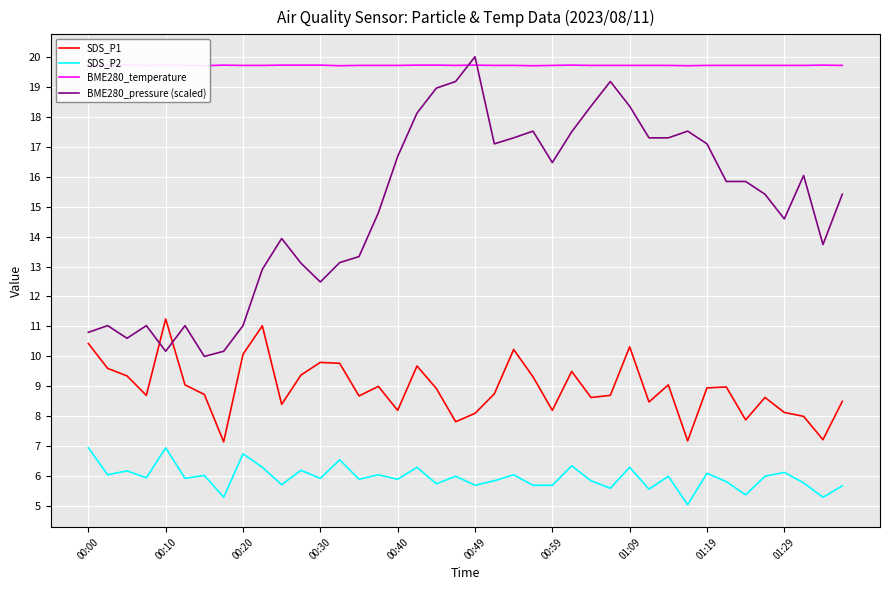

Which series has the largest range (max minus min)?

BME280_pressure (scaled)